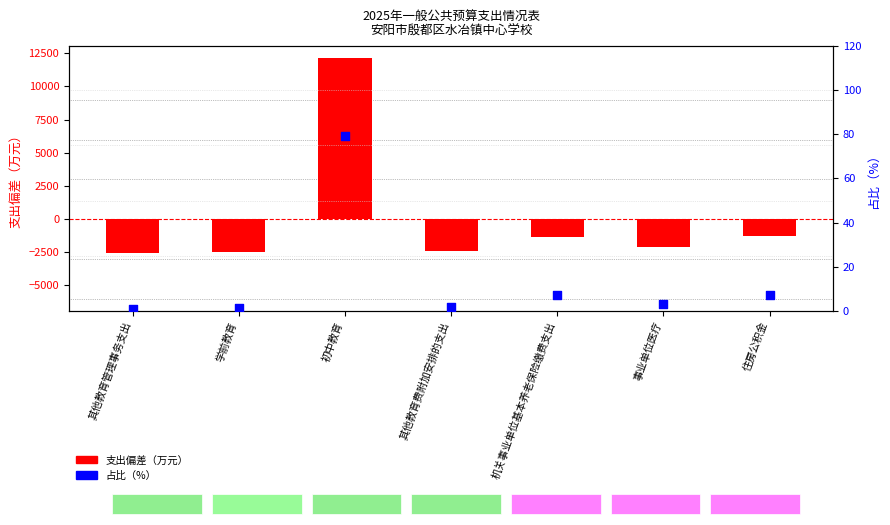

At how many categories does at least one series exceed 1067?

1